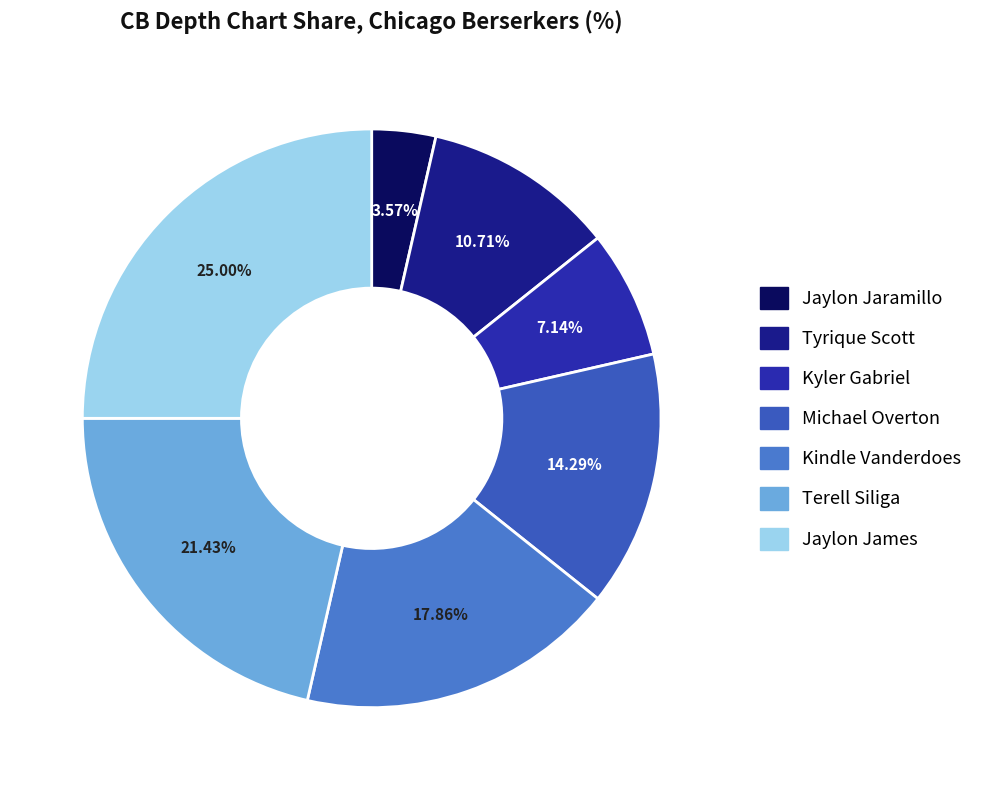

Is there any slice that represents more than half of the pie?

No